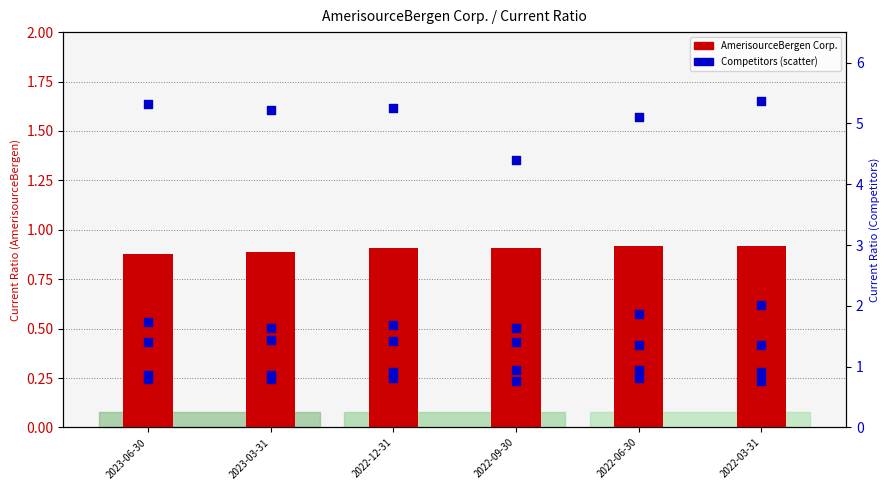

What is the total value across all series at 2022-06-30?

11.0